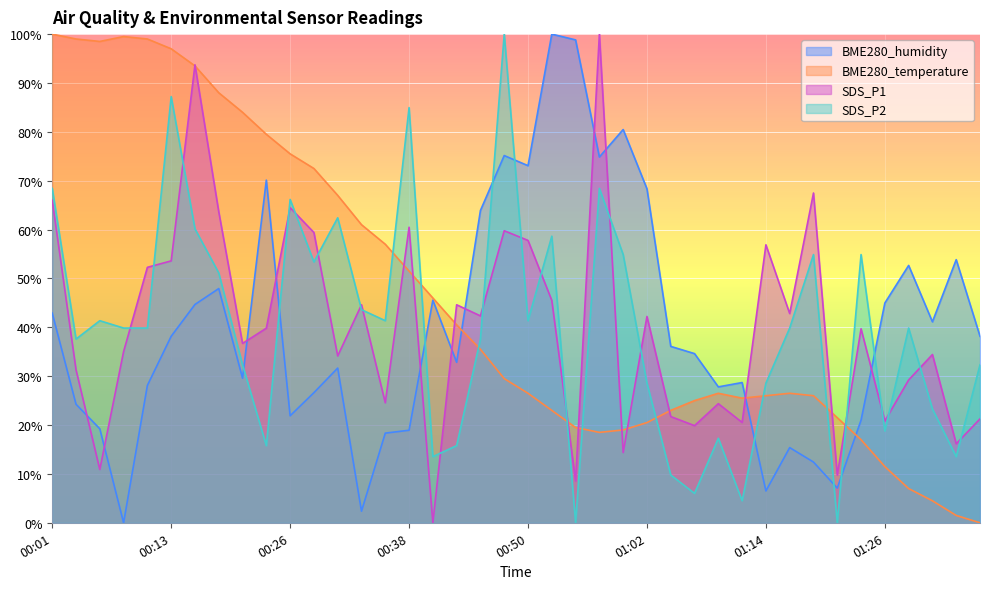

True or false: SDS_P2 has more than 0 interior local peaks.

True